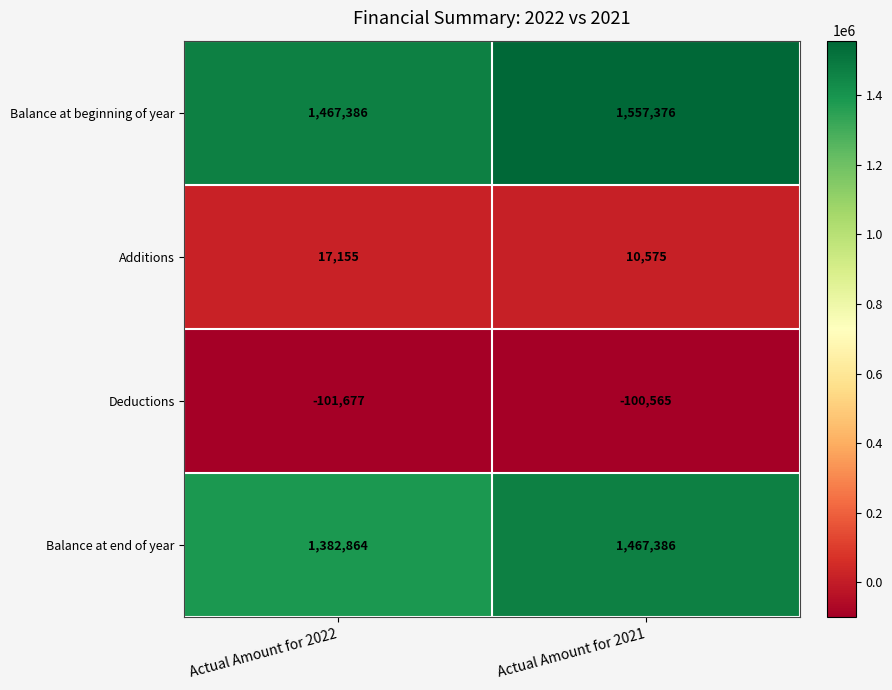

What value does the Deductions series have at Actual Amount for 2021, to the nearest 10?

-100560